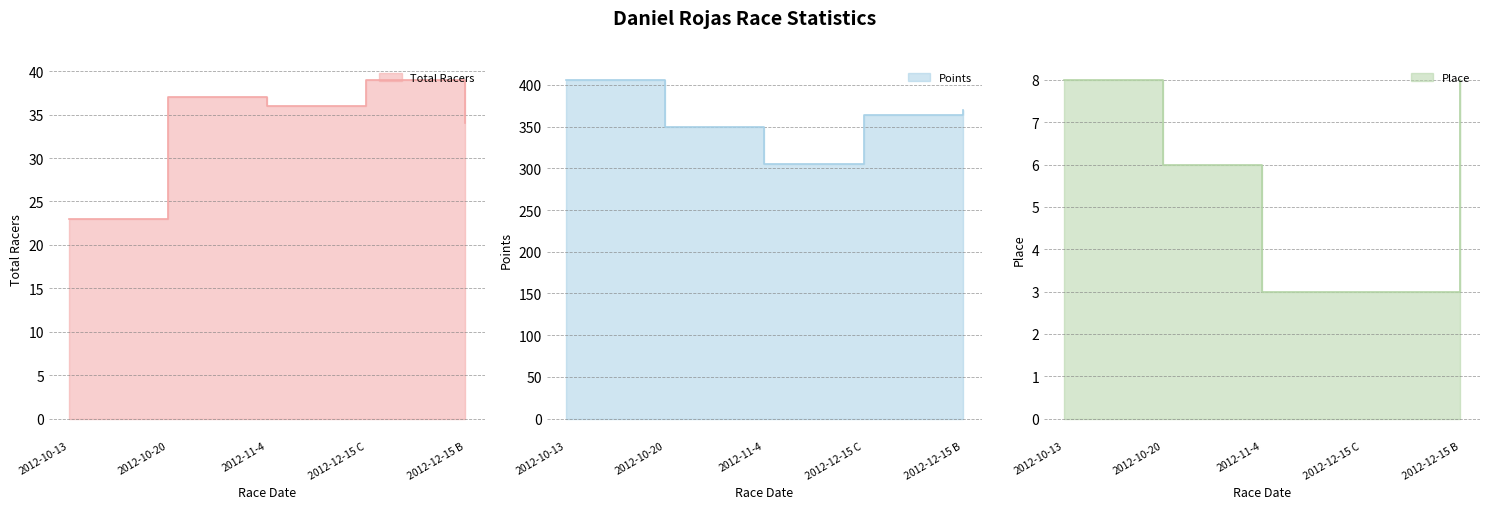

Reading right to left, transcribe all the data shown in this chart.

Total Racers: 2012-12-15 B=34.0	2012-12-15 C=39.0	2012-11-4=36.0	2012-10-20=37.0	2012-10-13=23.0
Points: 2012-12-15 B=370.2	2012-12-15 C=364.4	2012-11-4=305.5	2012-10-20=349.0	2012-10-13=406.0
Place: 2012-12-15 B=8.0	2012-12-15 C=3.0	2012-11-4=3.0	2012-10-20=6.0	2012-10-13=8.0